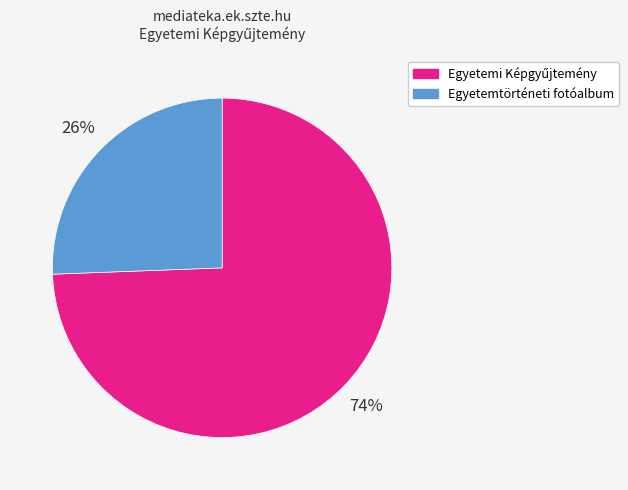

To the nearest percent, what is the average slice percentage?

50%